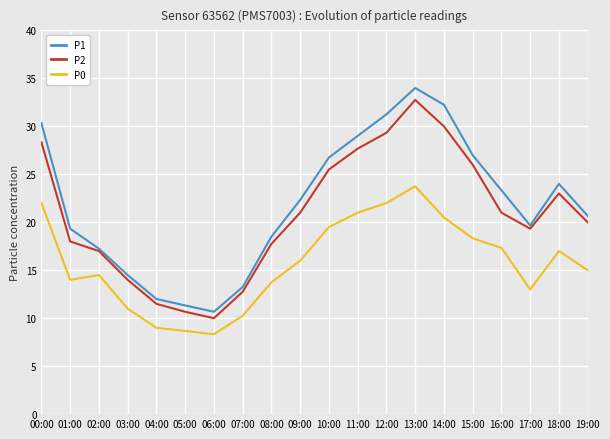

Is the value of P1 at 19:00 greater than the value of P2 at 06:00?

Yes